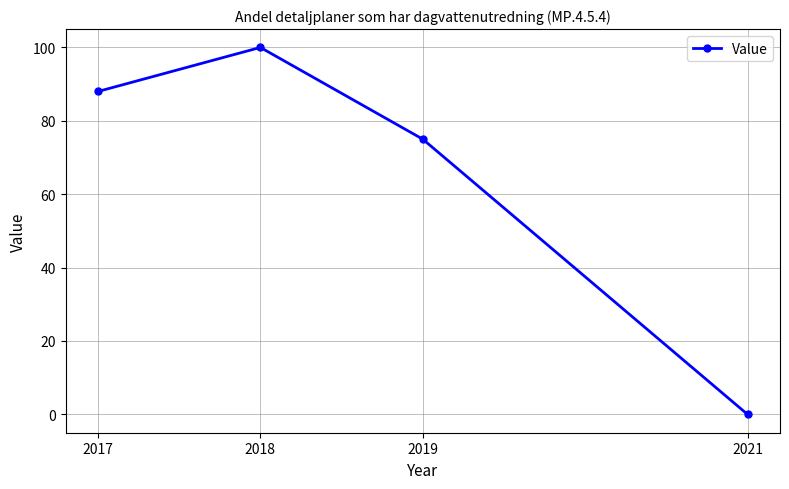

What is the average value?

66